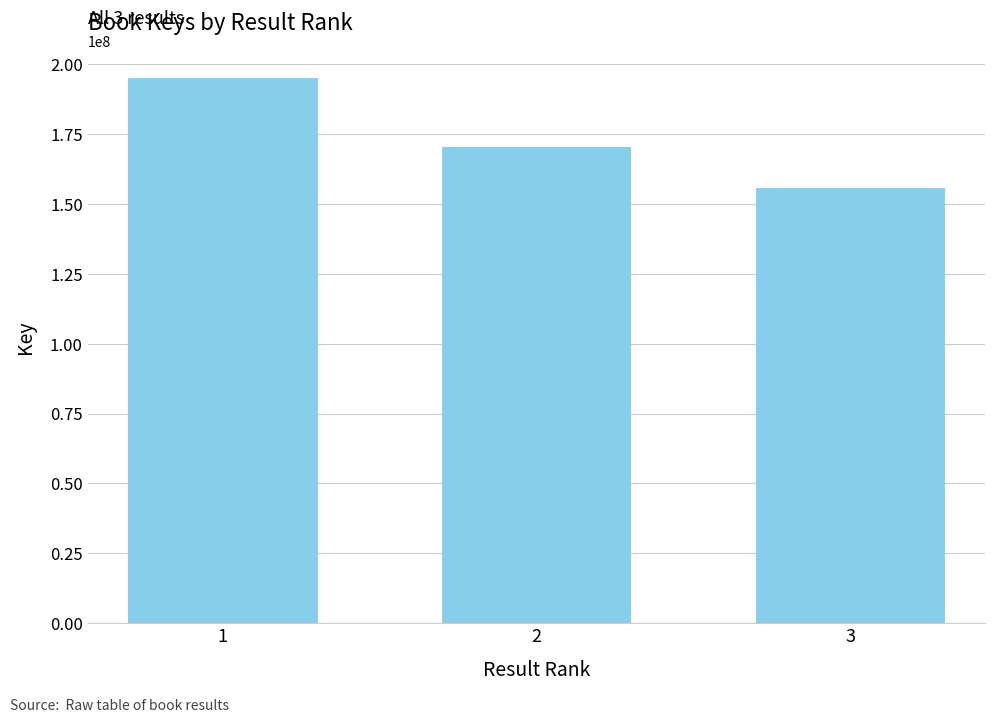

At which label is the value closest to 175403547?

2